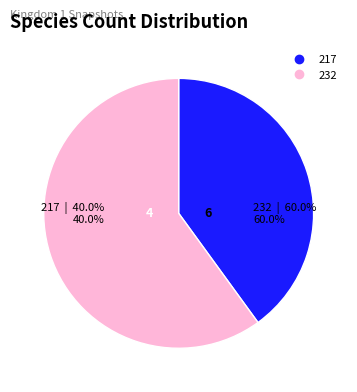

How many segments does this pie chart have?

2